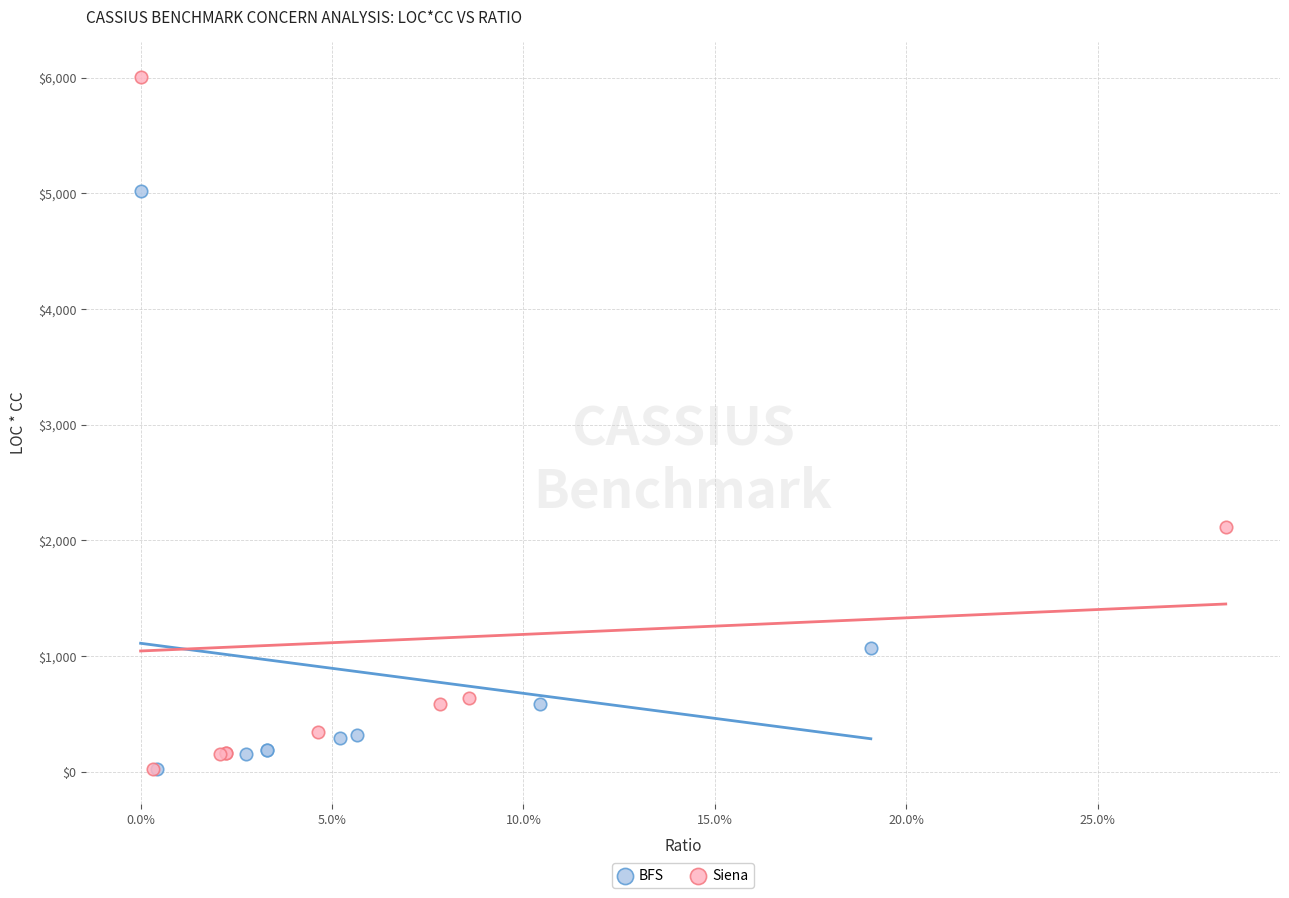

Which series reaches the maximum Y coordinate?

Siena